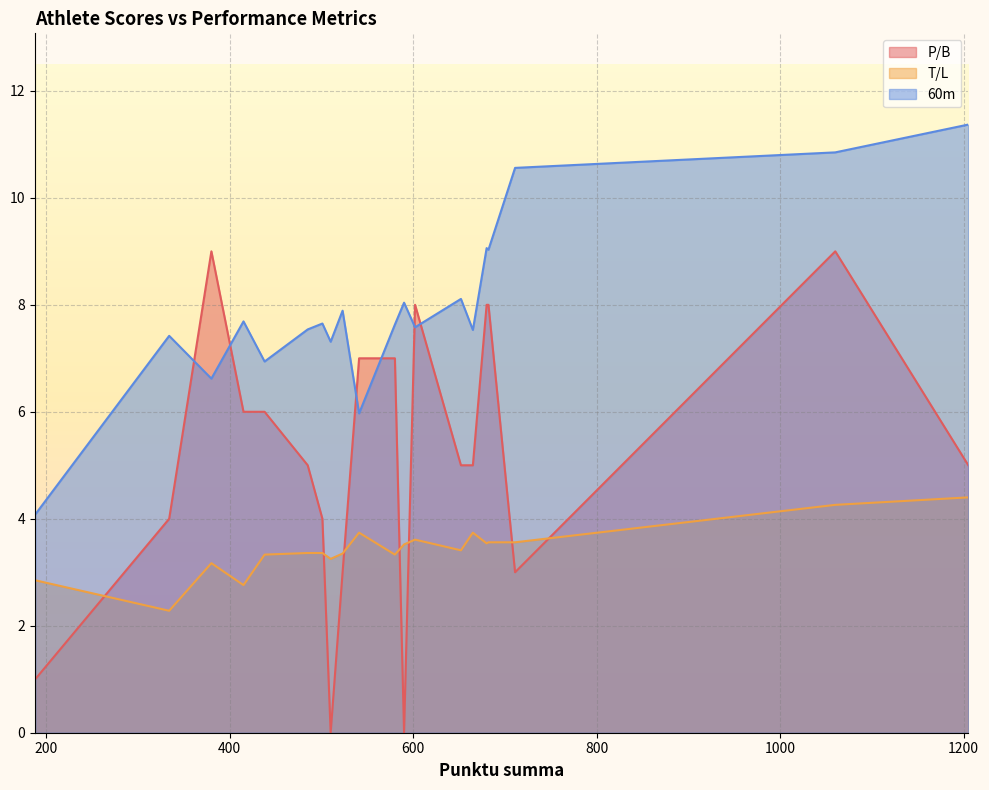

What value does the 60m series have at 334?

7.4